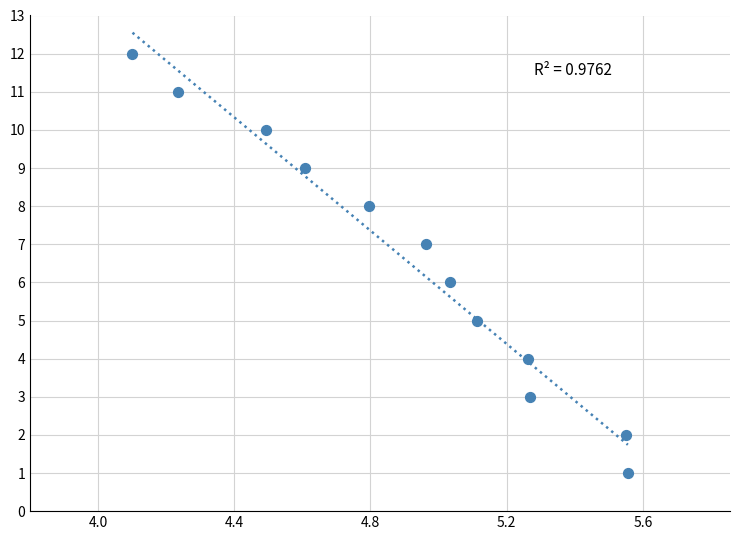

What is the average X value?

4915333